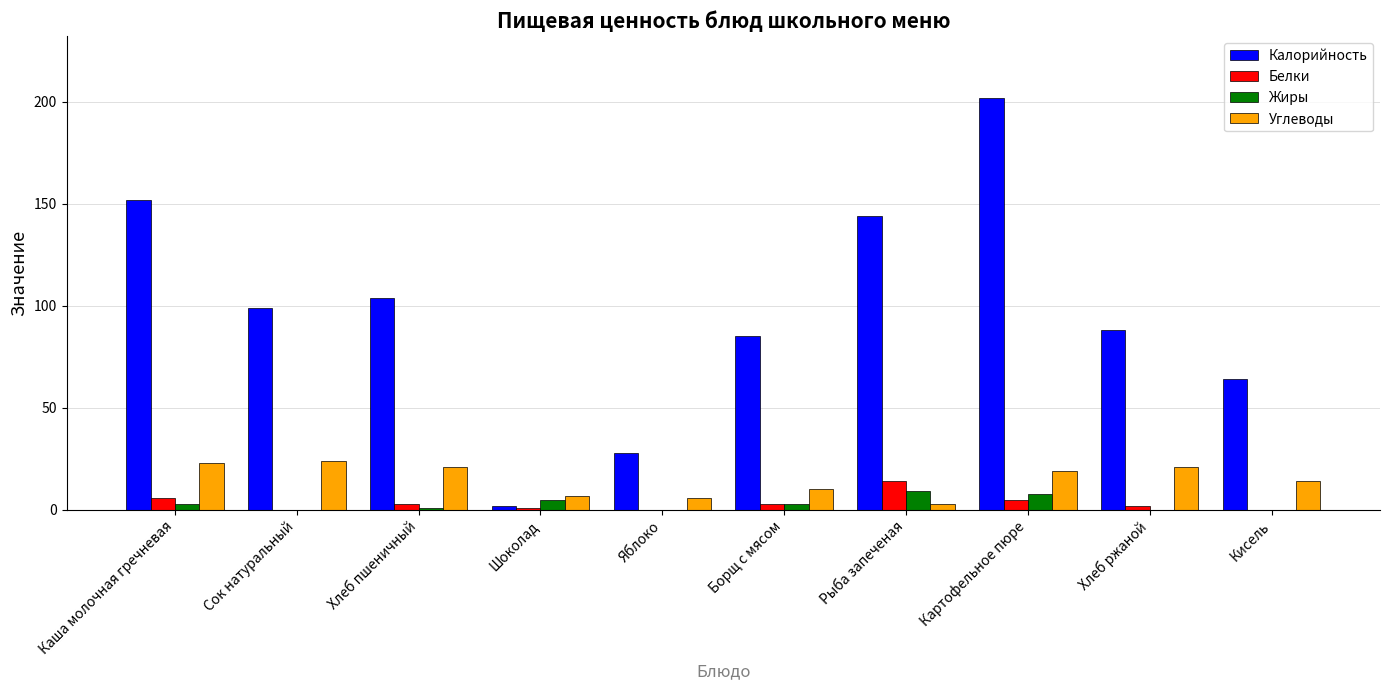

What is the total value across all series at Картофельное пюре?

234